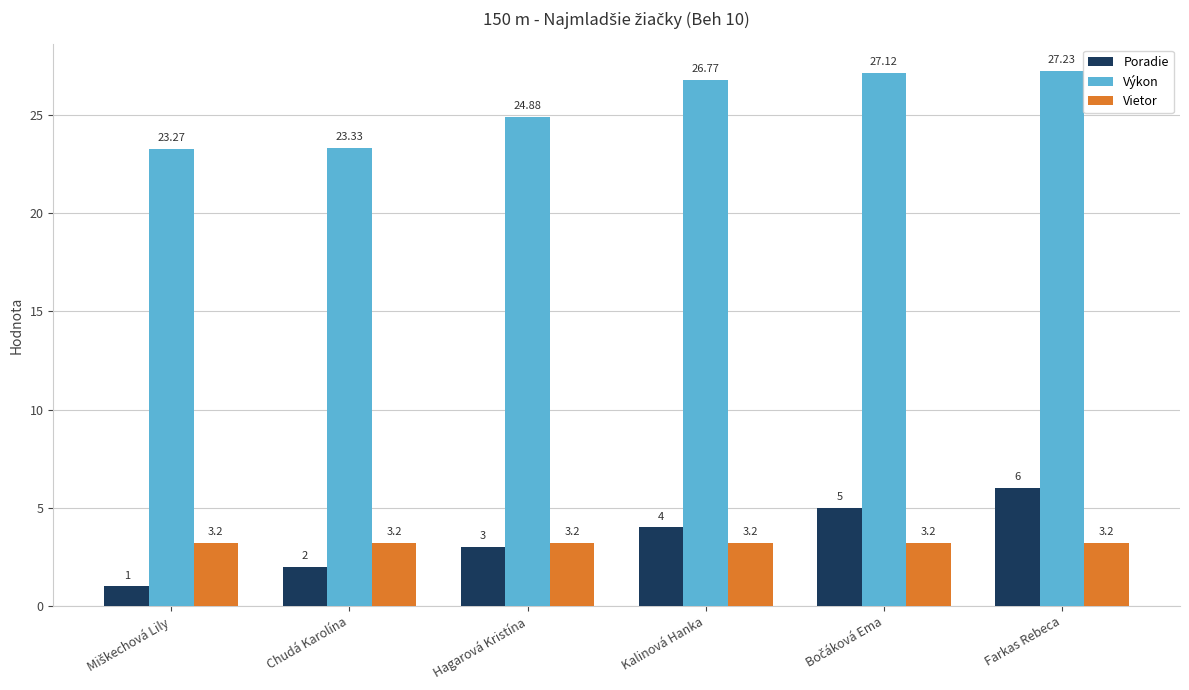

Which series changed the most between Chudá Karolína and Farkas Rebeca?

Poradie